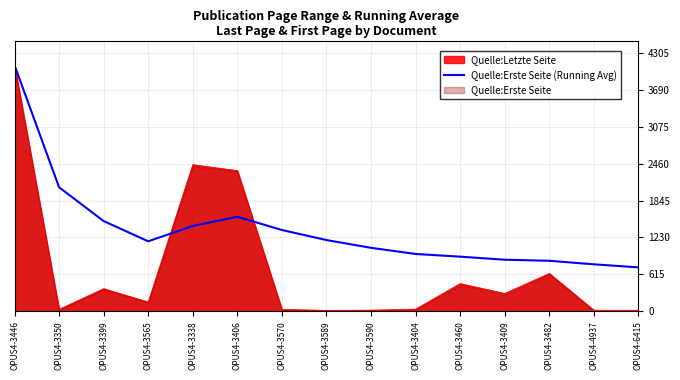

Where is the first local minimum?

OPUS4-3565